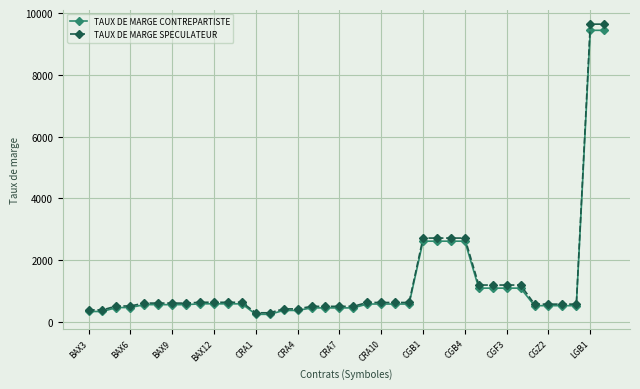

Which series has the largest range (max minus min)?

TAUX DE MARGE SPECULATEUR